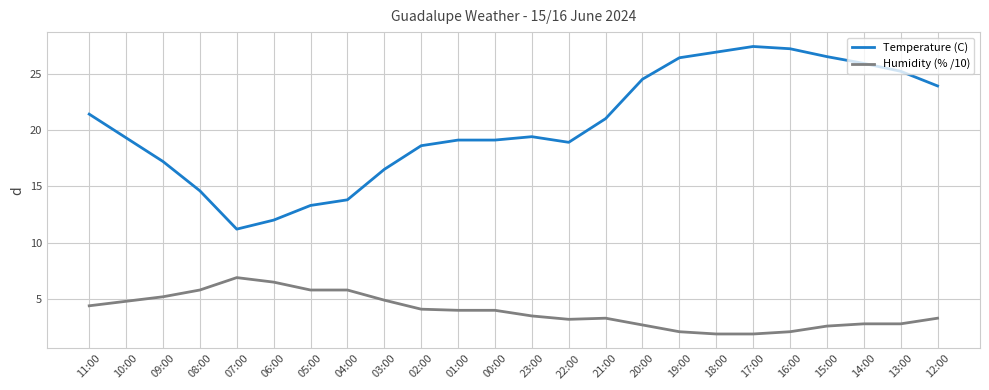

True or false: Humidity (% /10) and Temperature (C) intersect in this chart.

False